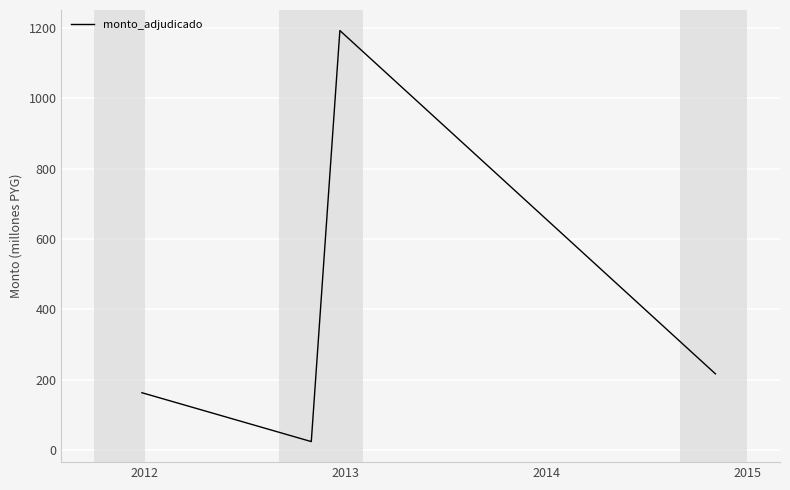

Is this an area chart (filled region under the line)?

No